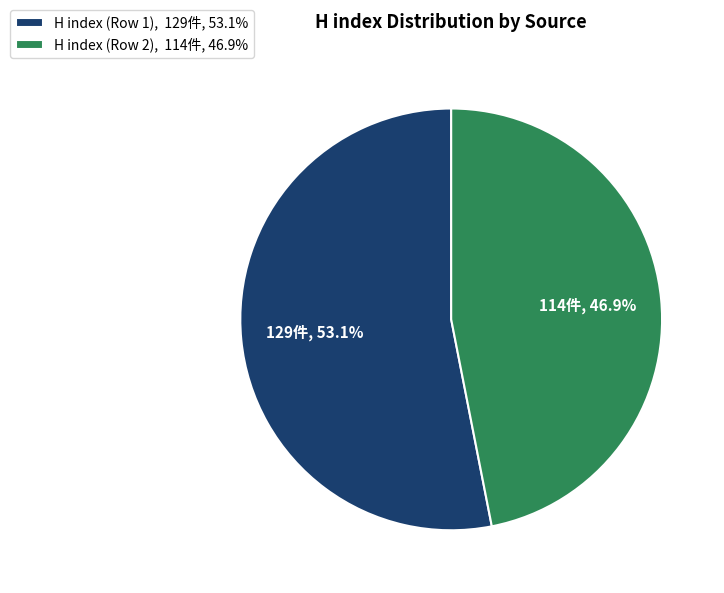

The H index (Row 1) slice represents 67% of the pie. True or false?

False